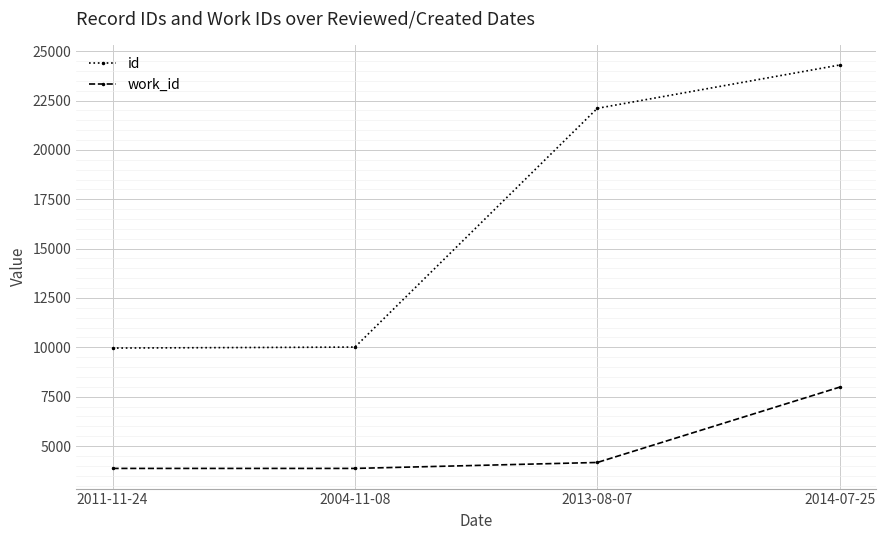

What is the value of the work_id point at the 1st from the left?

3866